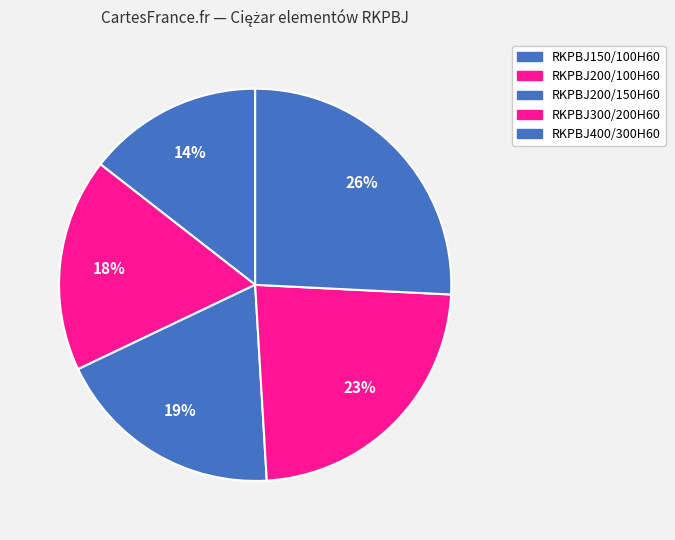

How many segments does this pie chart have?

5